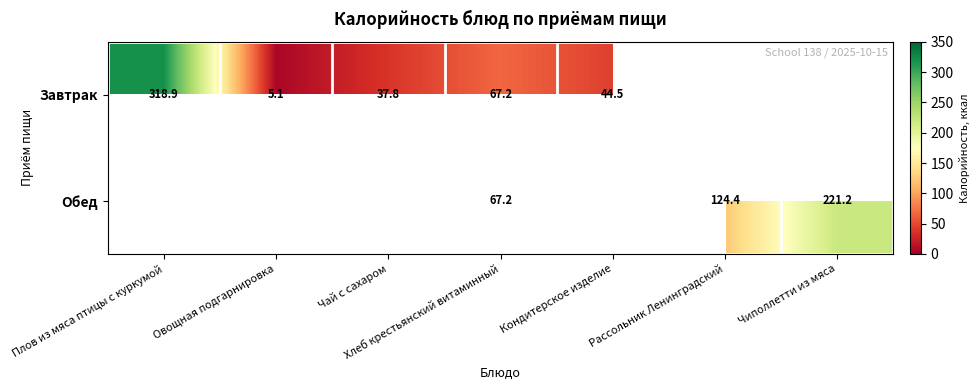

Which category has the lowest value in the Завтрак series?

Овощная подгарнировка